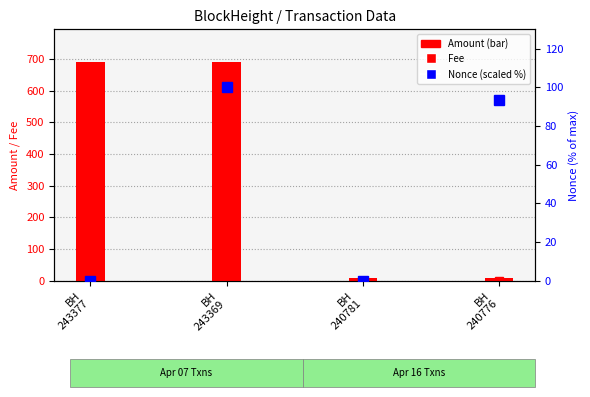

Is it true that Fee equals 0.1 at BH
240776?

True